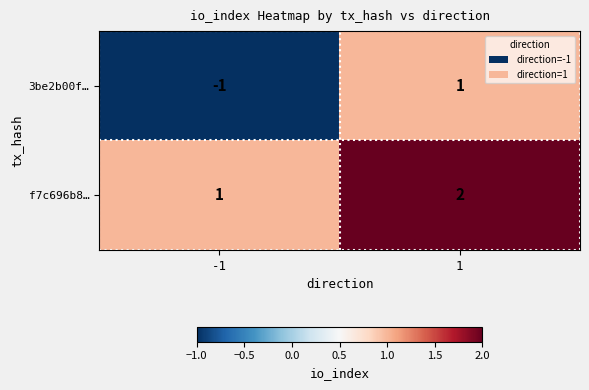

The value of f7c696b8… at 1 is 2. True or false?

True